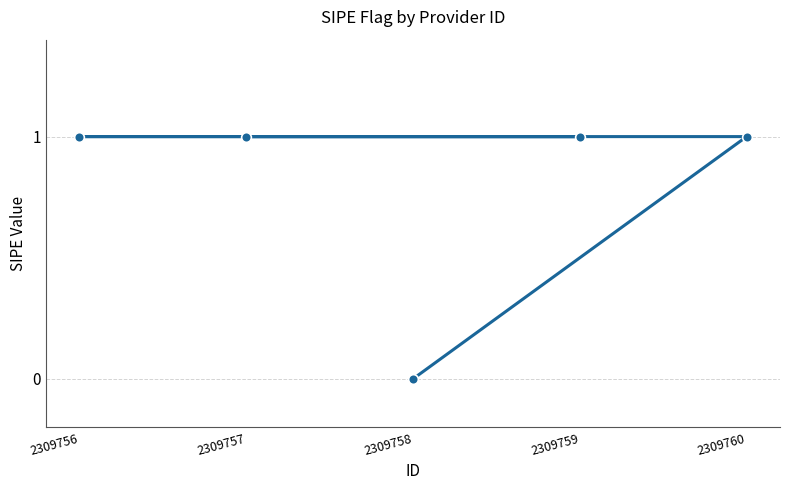

The value at 2309759 is 1. True or false?

True